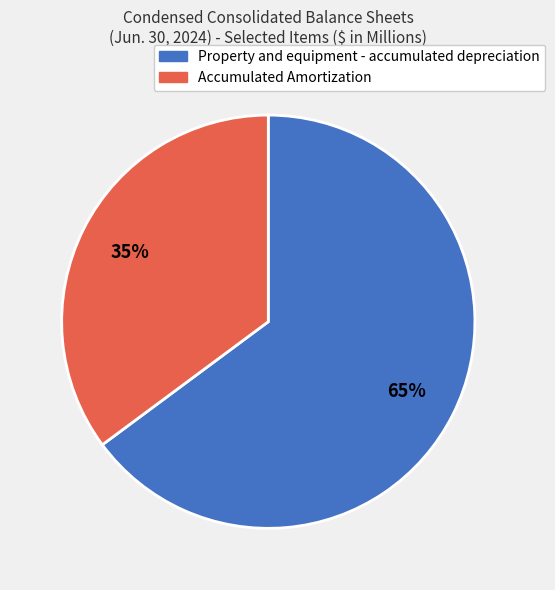

Combined, do Accumulated Amortization and Property and equipment - accumulated depreciation account for over 50%?

Yes